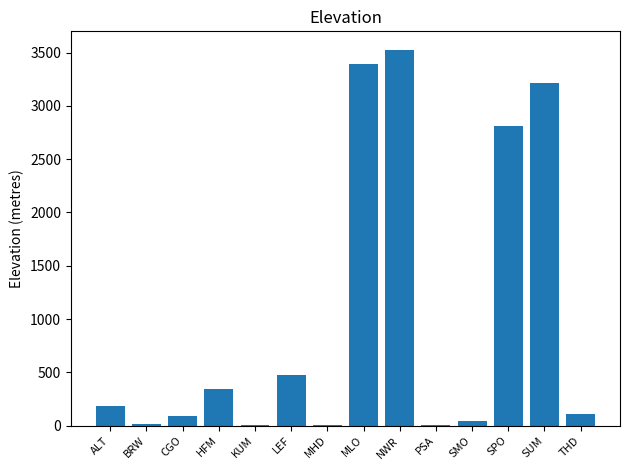

How many categories are shown in the chart?

14